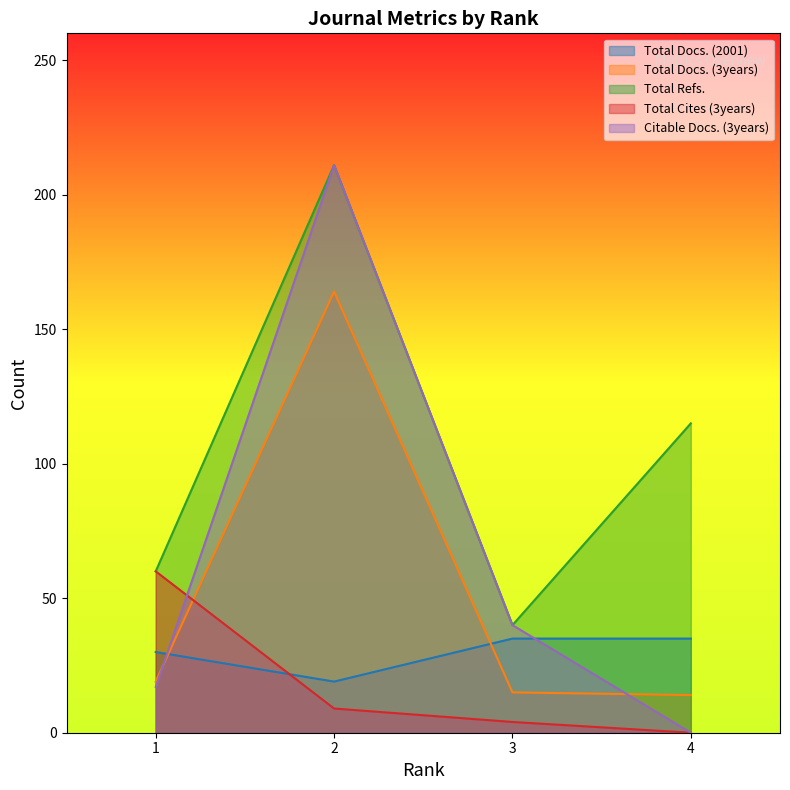

At 1, list the series in order from smallest to largest.

Citable Docs. (3years), Total Docs. (3years), Total Docs. (2001), Total Refs., Total Cites (3years)